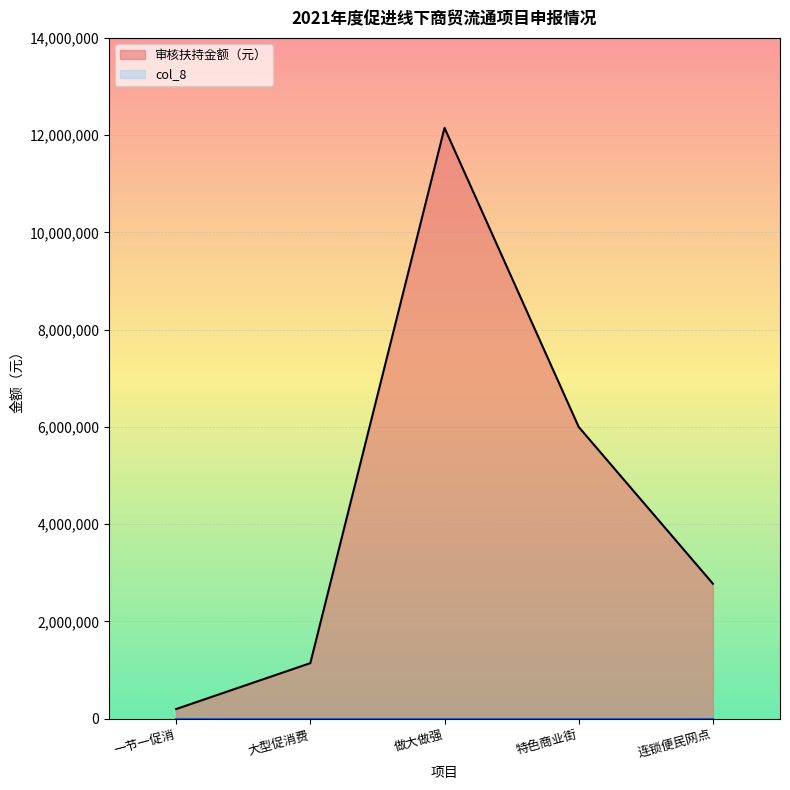

True or false: the data shows 1143456 at 大型促消费.

True